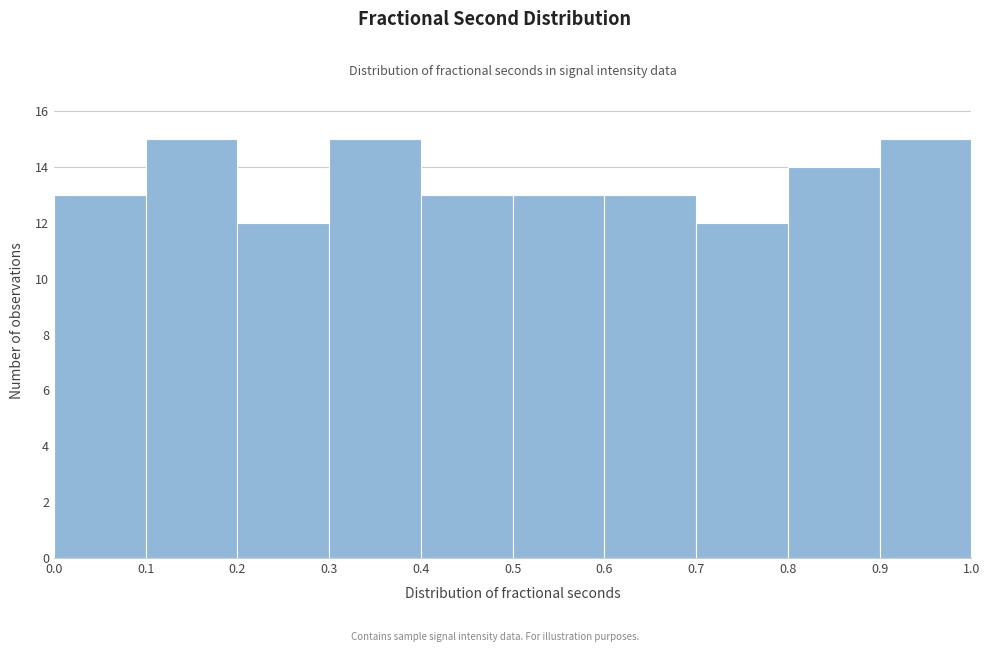

How tall is the bar that spans 0.8 to 0.9 on the x-axis? The values are not printed on the chart, so give them approximately, as read against the axis.

14